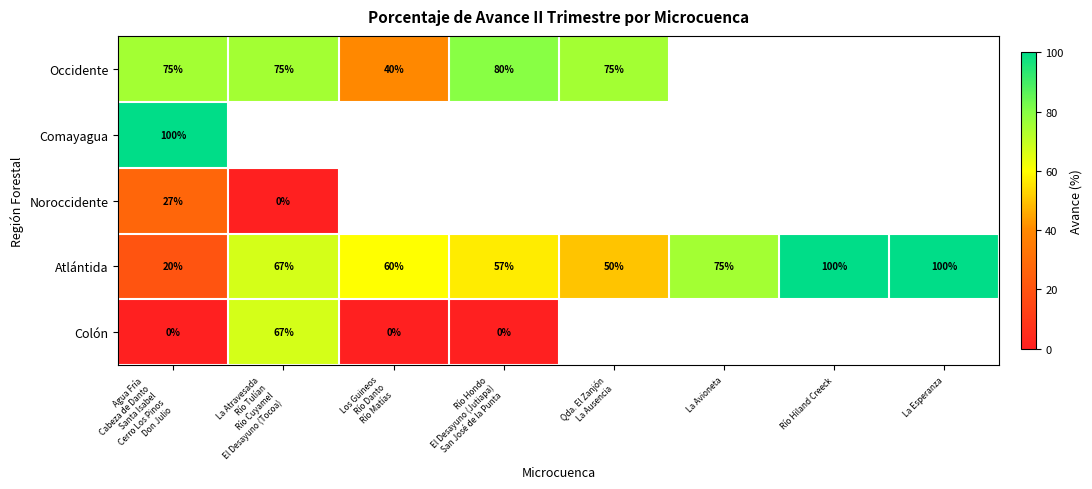

At how many categories does at least one series exceed 16?

8